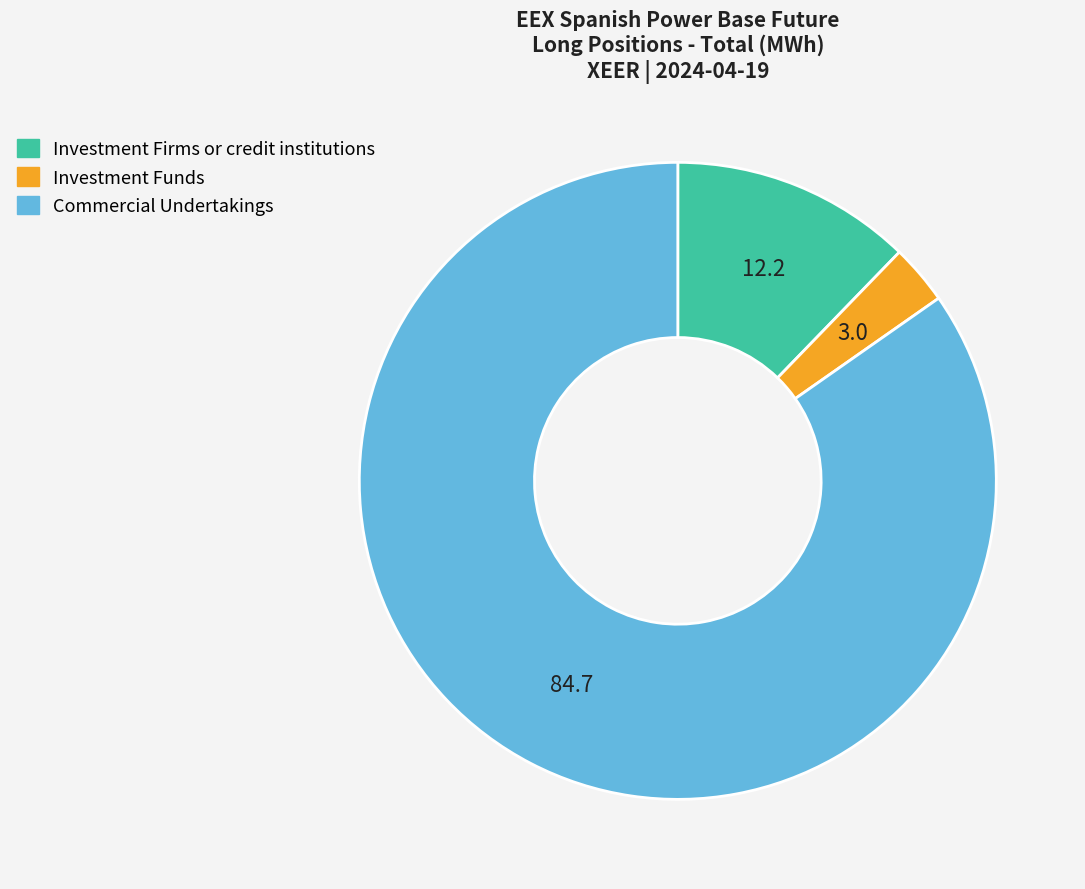

Does any single category account for the majority?

Yes